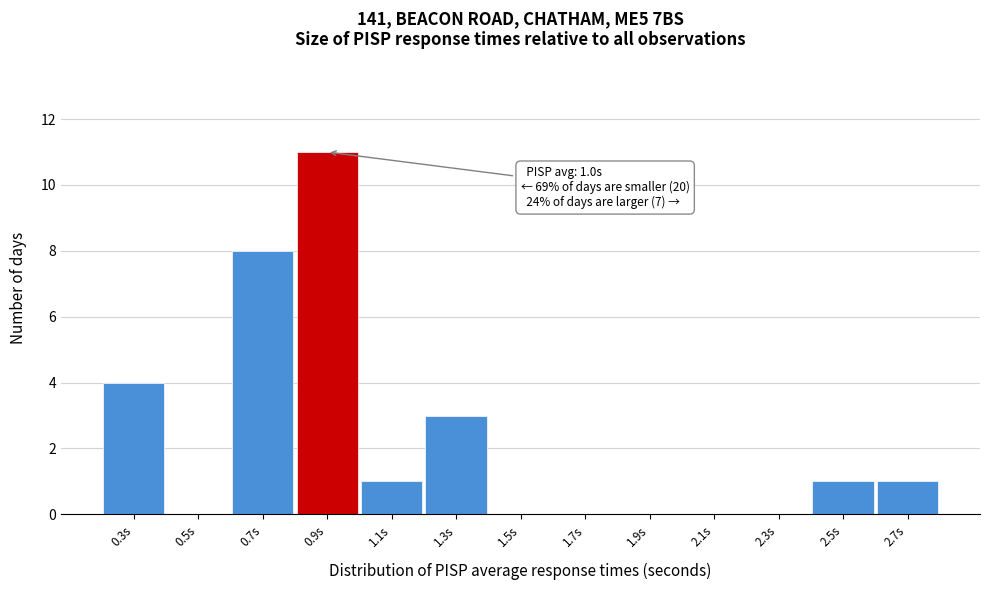

Reading left to right, transcribe all the data shown in this chart.

0.3s=4	0.5s=0	0.7s=8	0.9s=11	1.1s=1	1.3s=3	1.5s=0	1.7s=0	1.9s=0	2.1s=0	2.3s=0	2.5s=1	2.7s=1